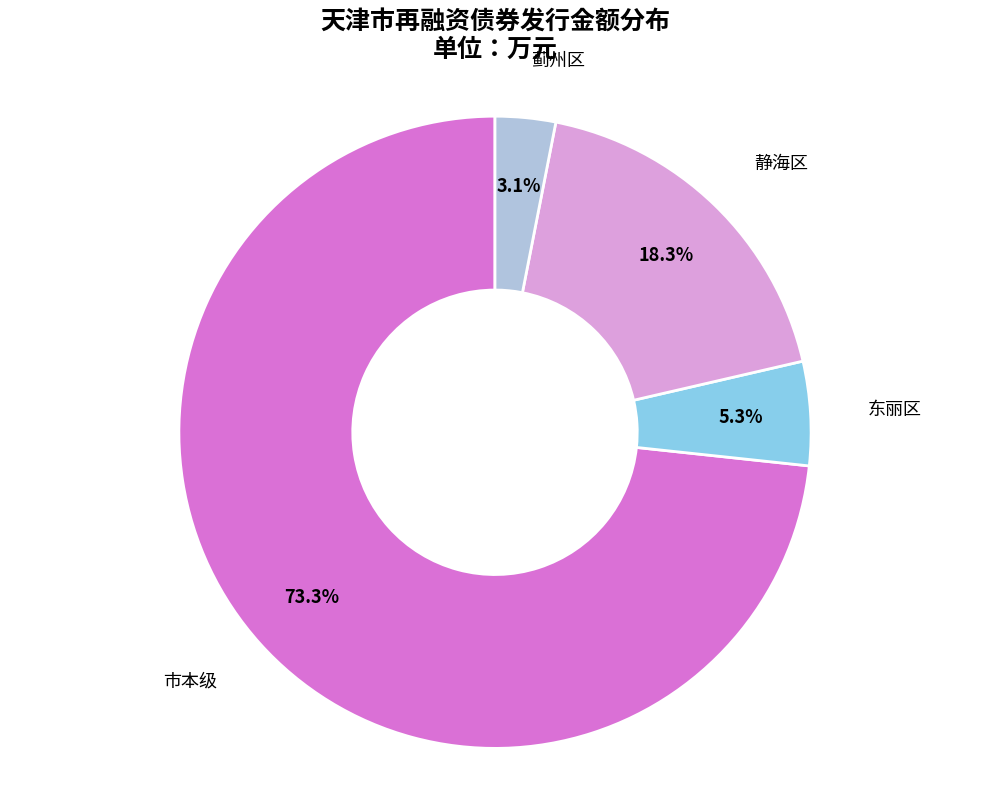

Is there any slice that represents more than half of the pie?

Yes